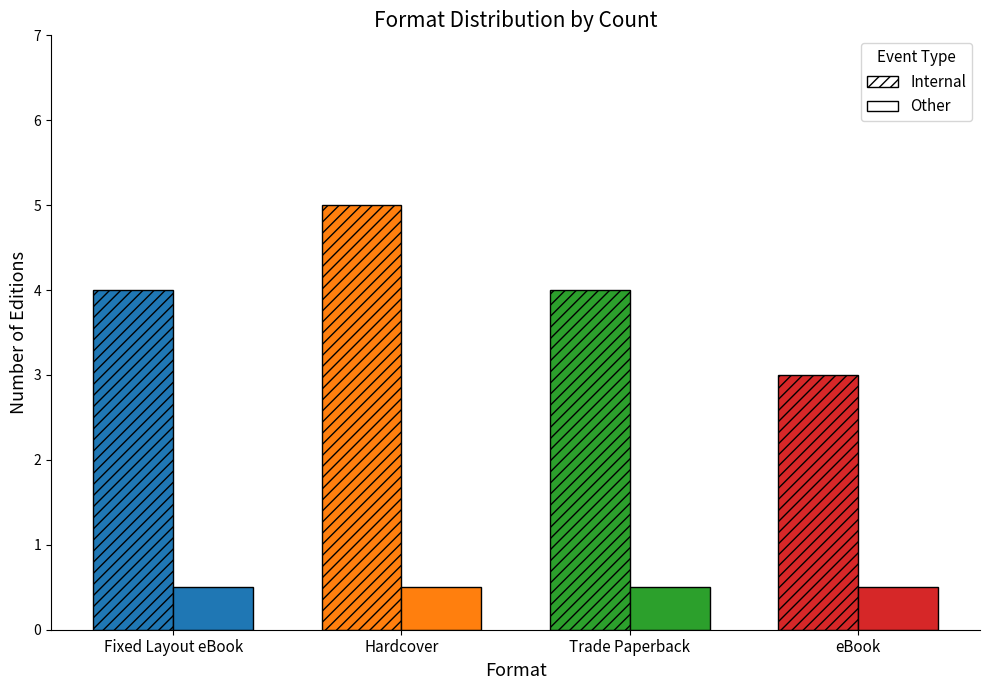

Reading left to right, extract all data points from this chart.

Internal: 4.0	5.0	4.0	3.0
Other: 0.5	0.5	0.5	0.5